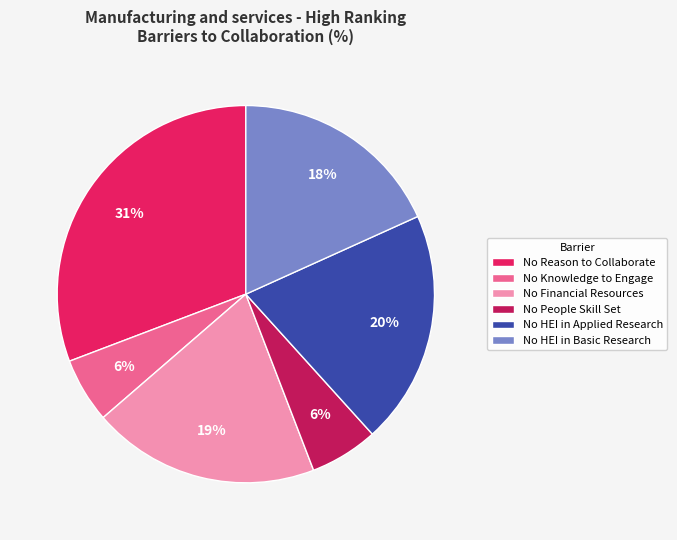

Is No HEI in Basic Research the majority of the pie?

No